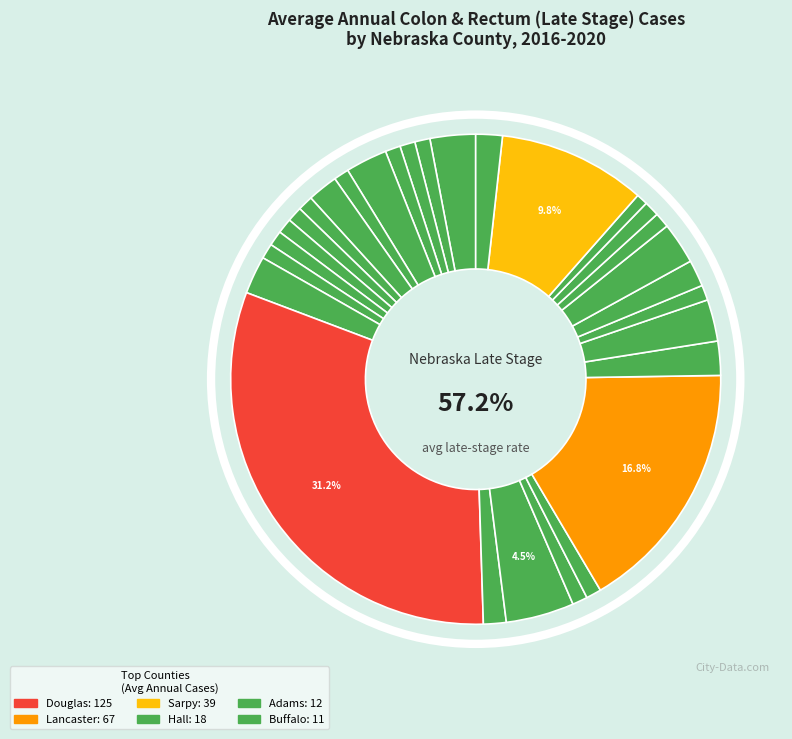

What percentage is the Otoe slice, to the nearest percent?

2%